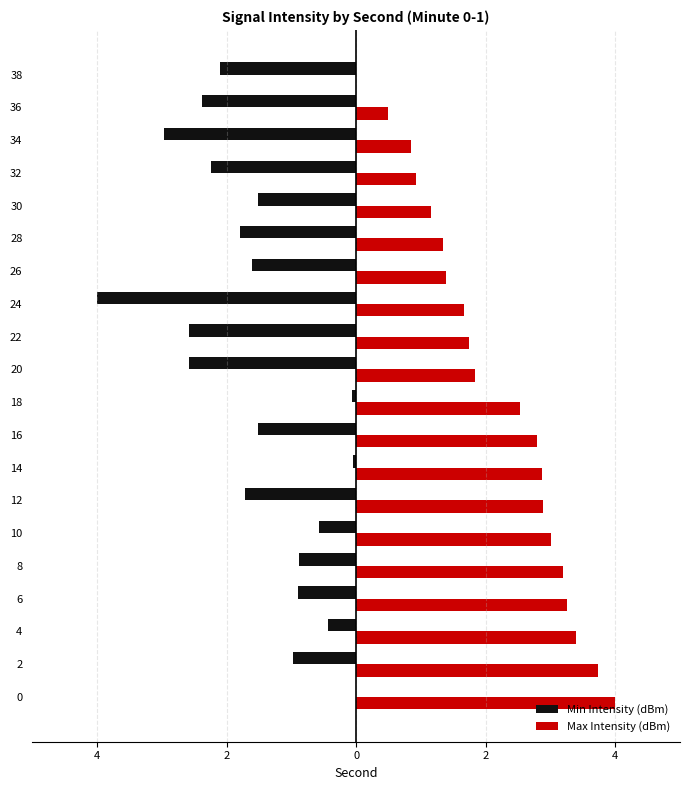

How many bars are there in each group?

2